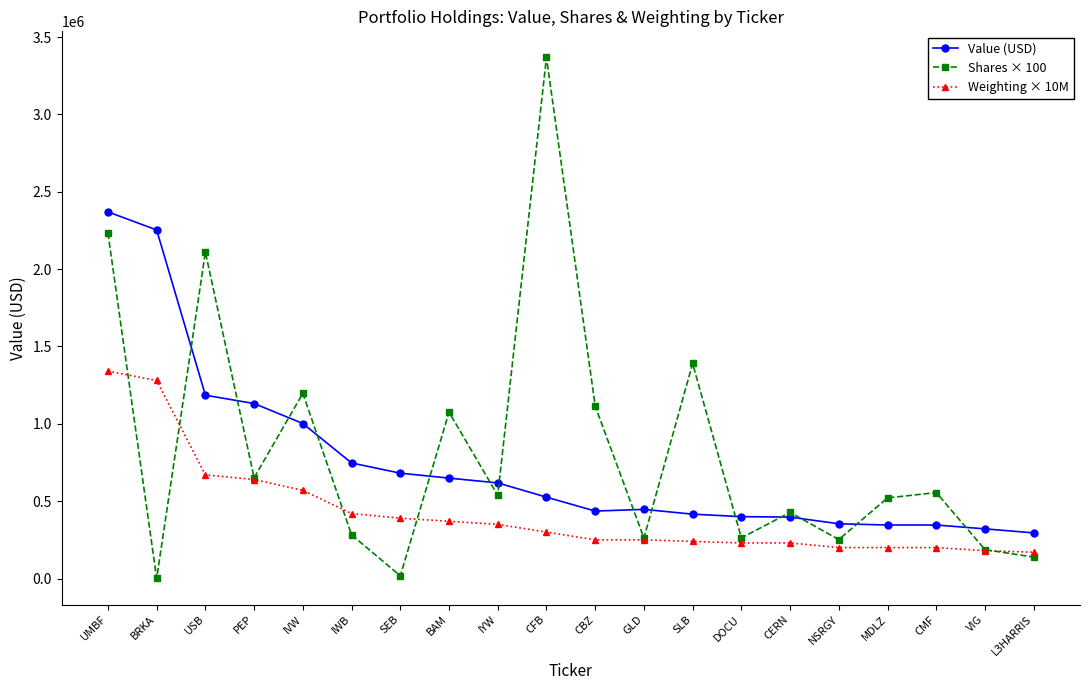

Is the value of Weighting × 10M at BAM greater than the value of Value (USD) at SEB?

No